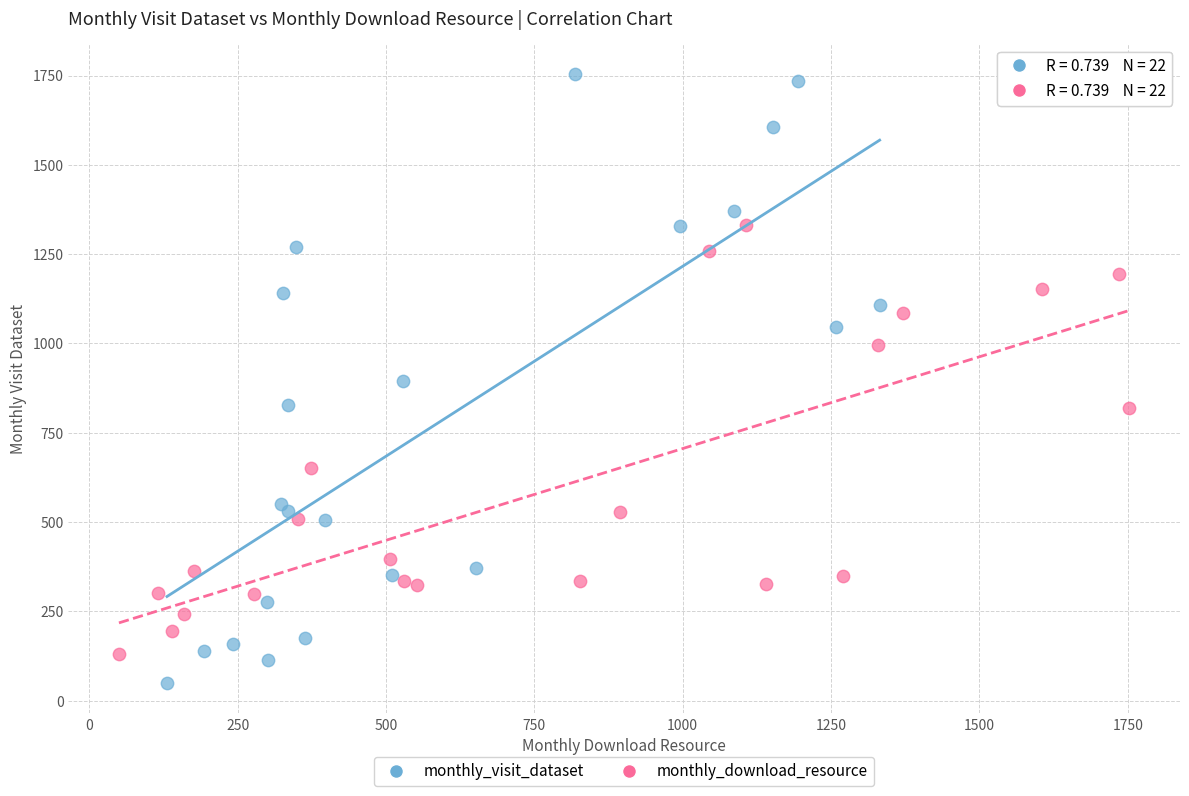

Which series has the widest spread of Y values?

monthly_visit_dataset